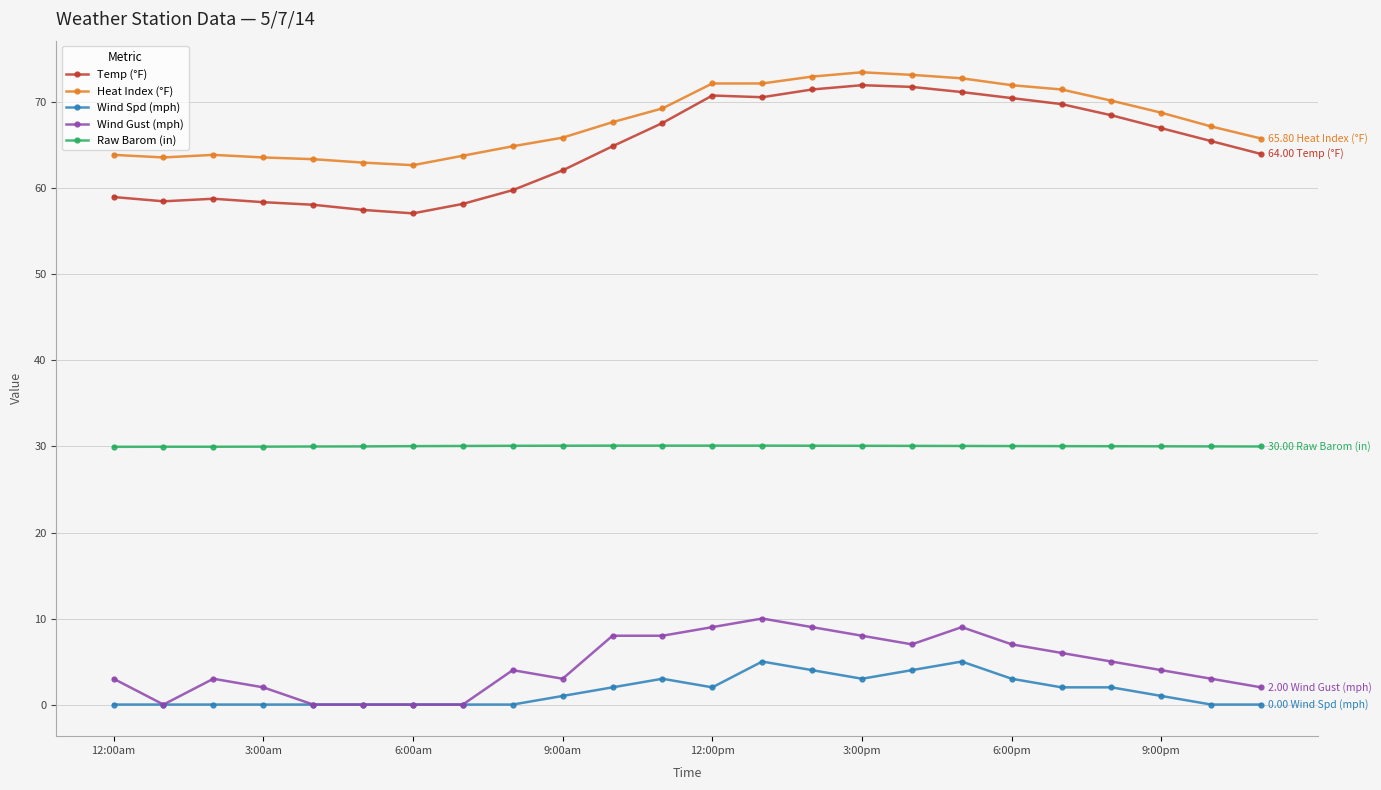

True or false: Heat Index (°F) and Raw Barom (in) intersect in this chart.

False